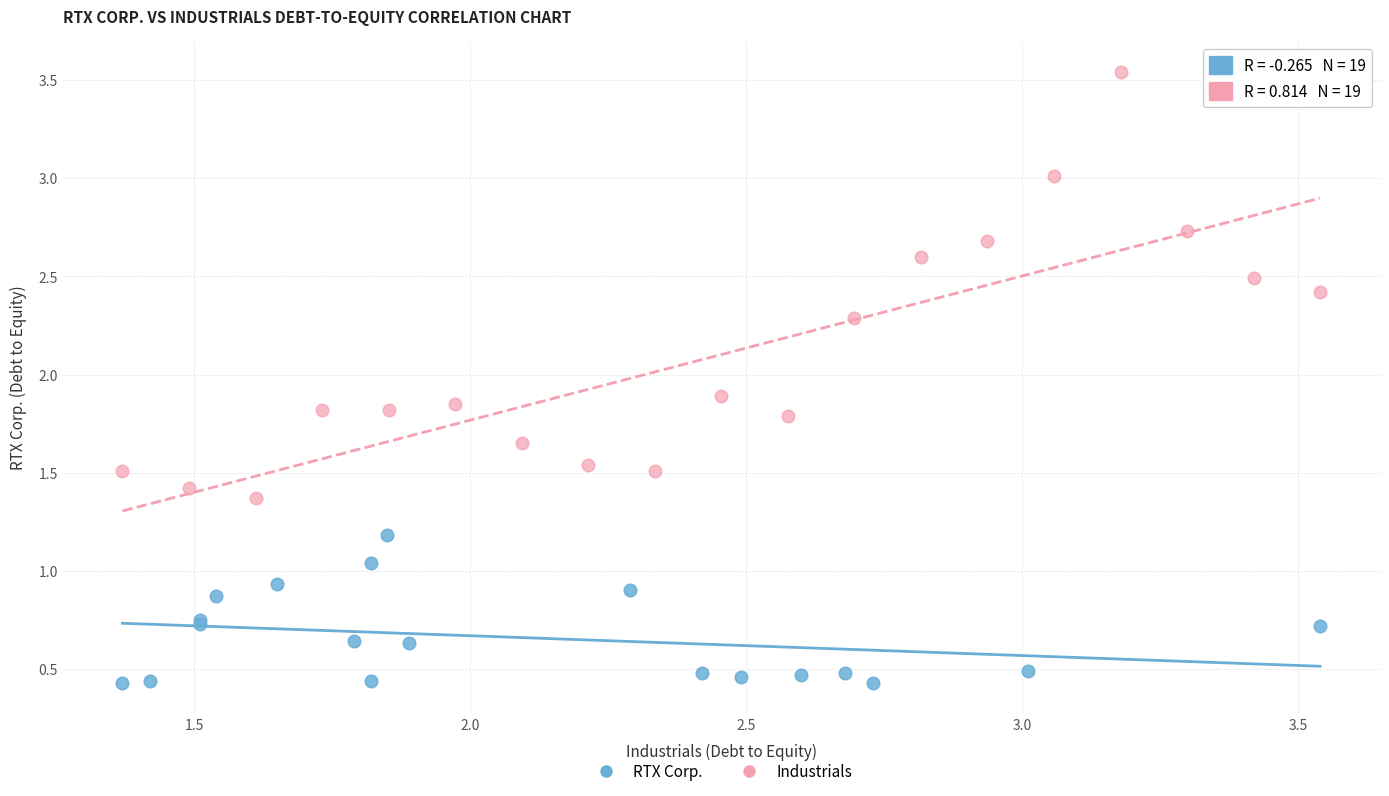

Which series contains the lowest Y value?

RTX Corp.